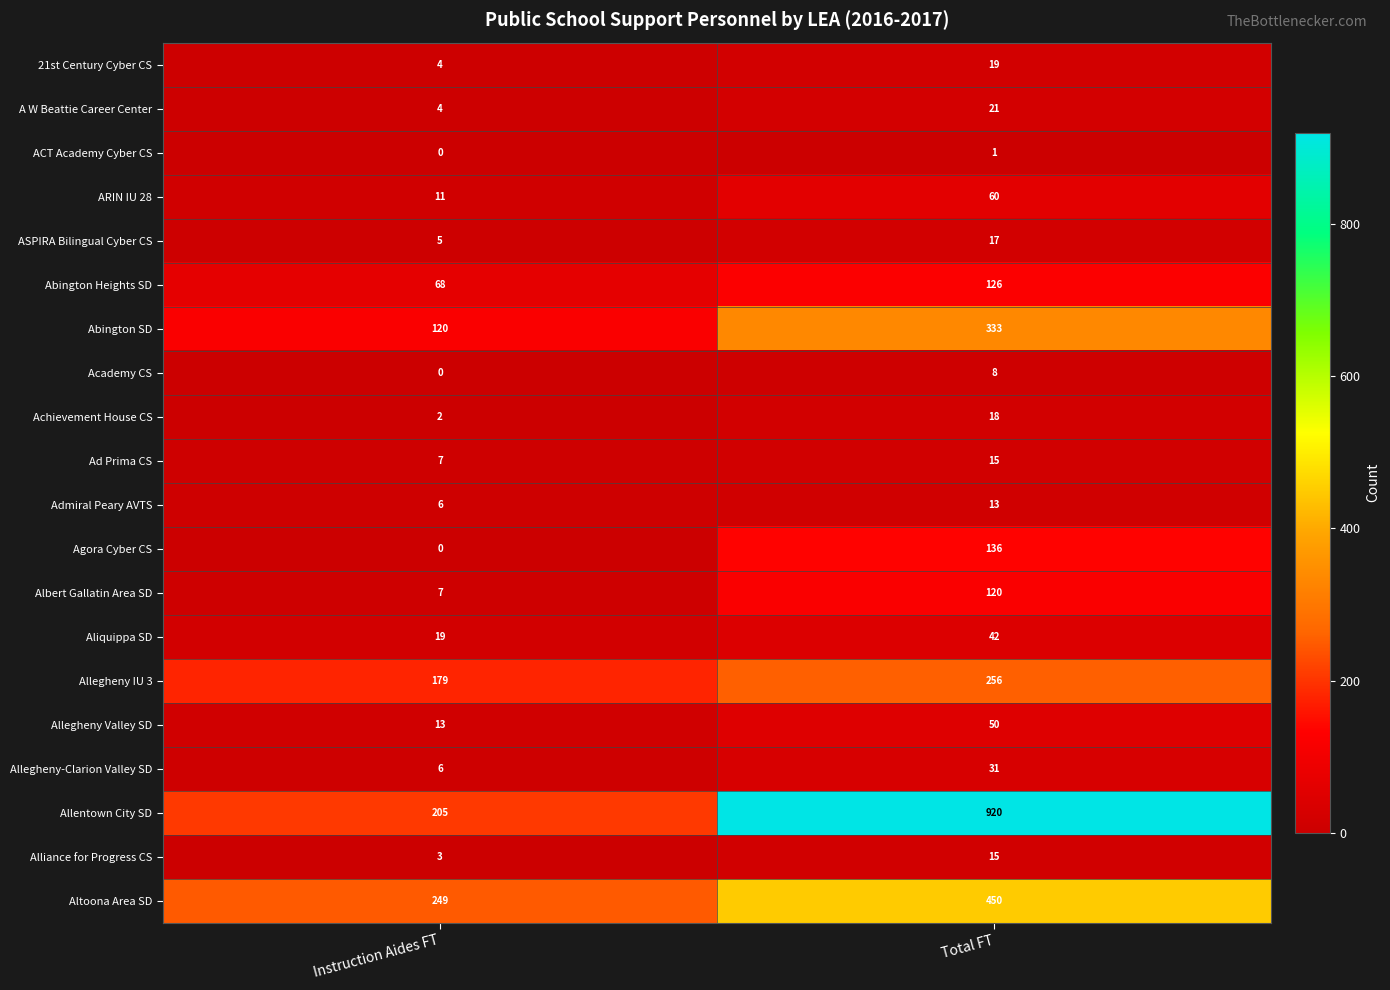

At which label is ACT Academy Cyber CS closest to 0?

Instruction Aides FT